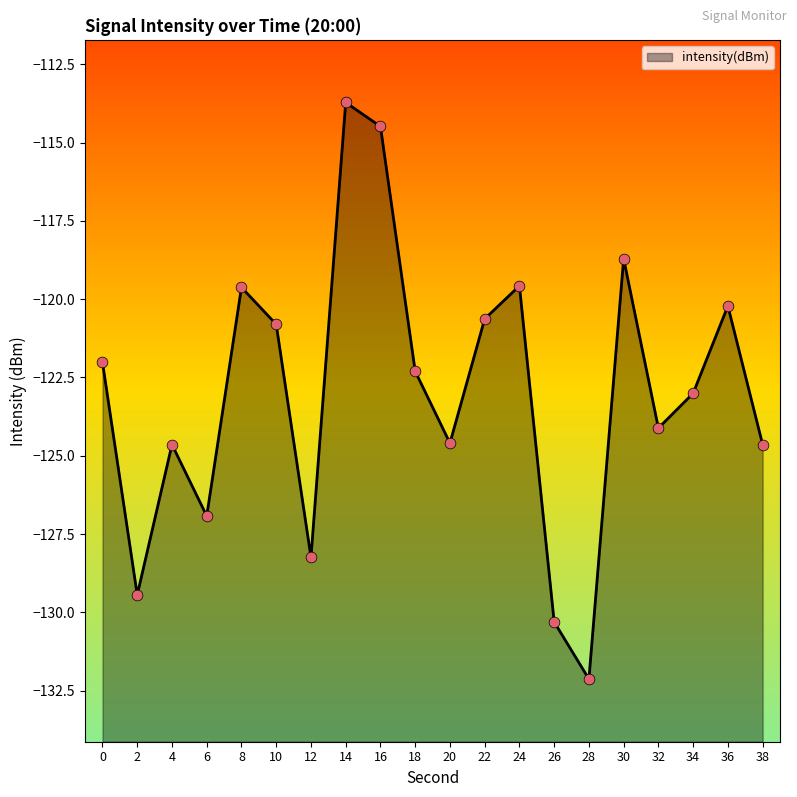

What is the change in value from 34 to 36?

+2.8